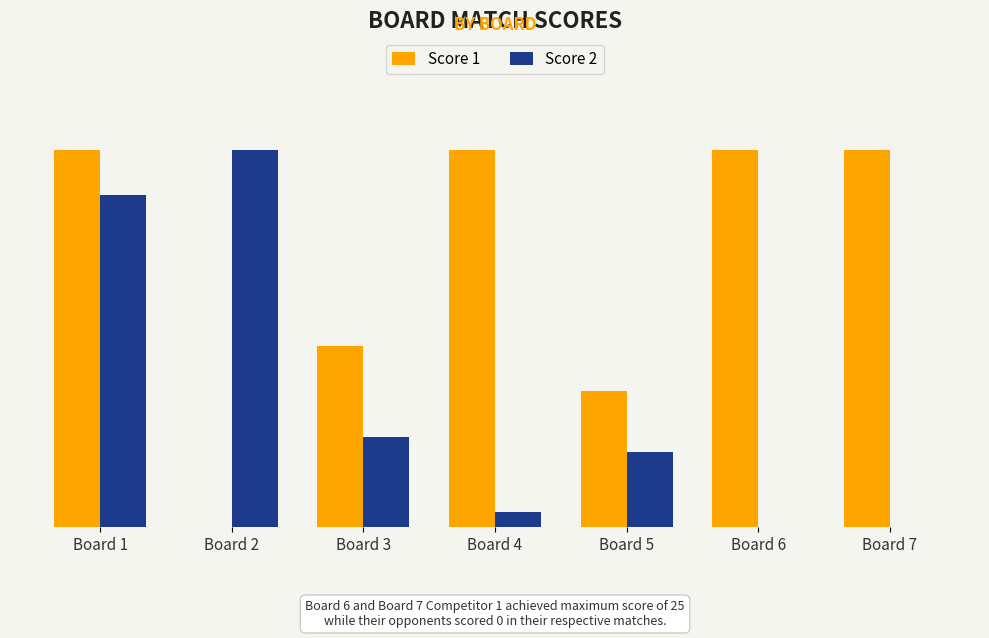

What are all the series names shown in the legend?

Score 1, Score 2